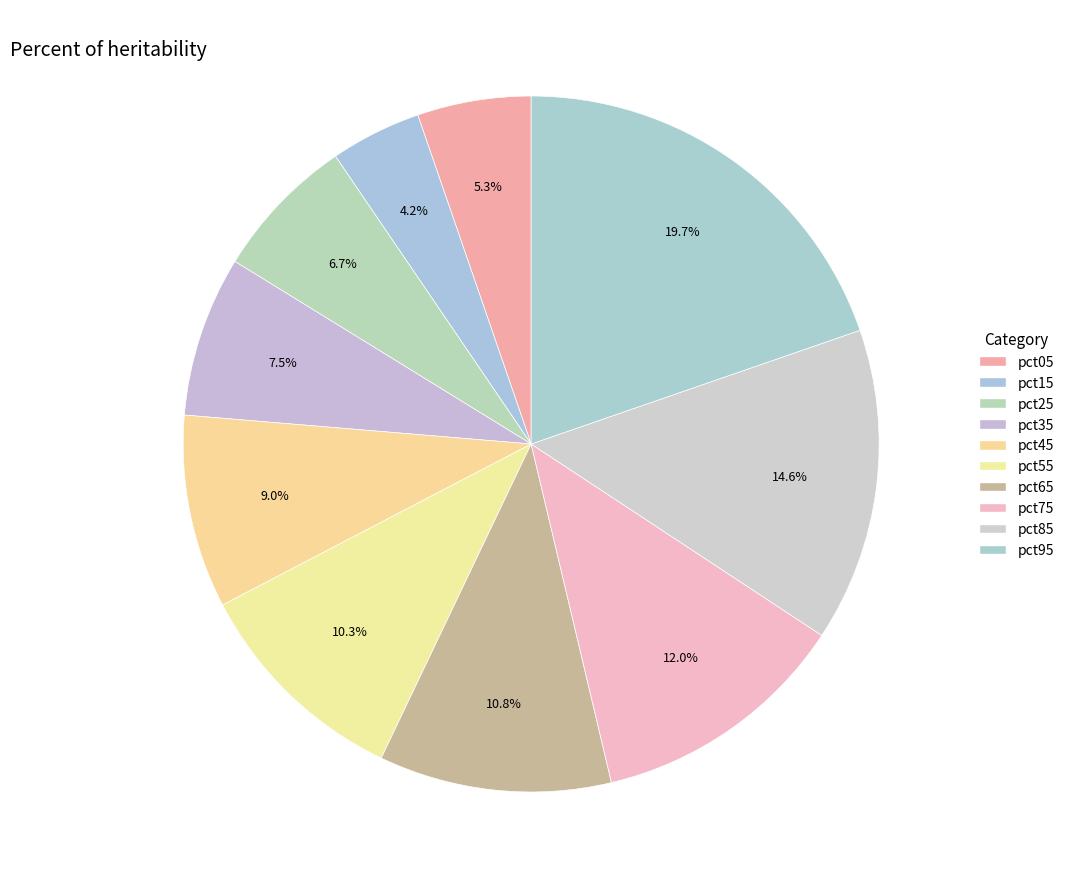

How many segments does this pie chart have?

10